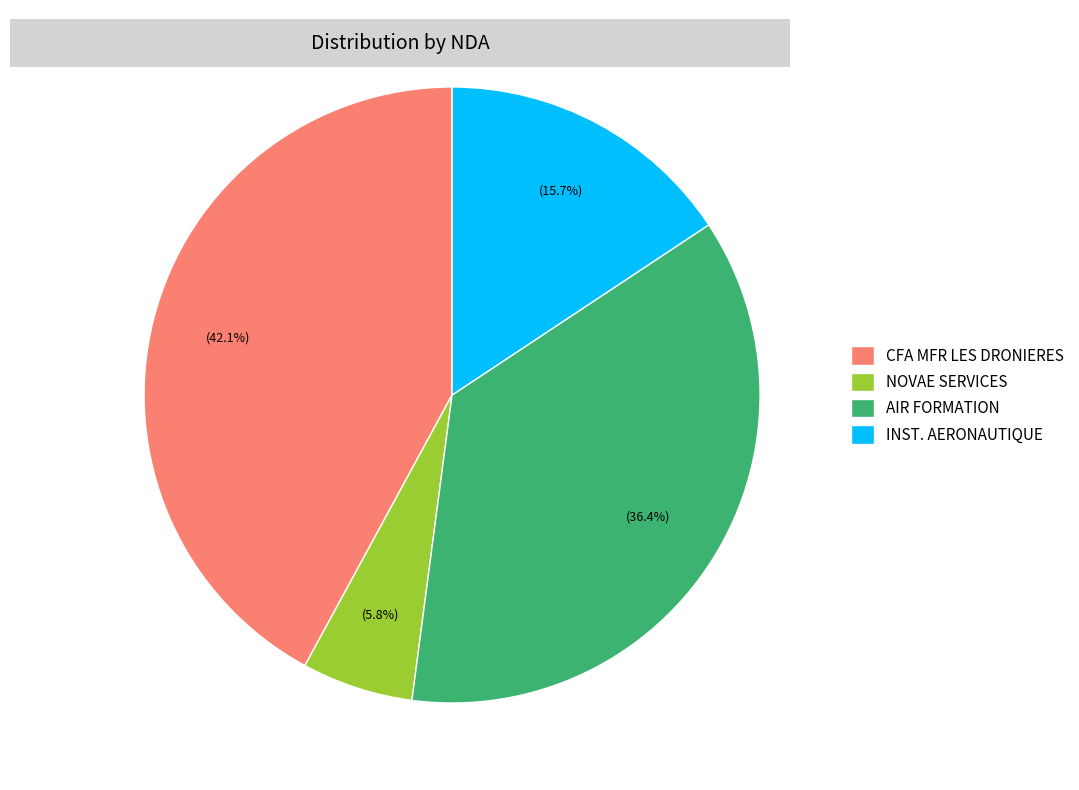

What portion of the pie excludes CFA MFR LES DRONIERES?

57.9%